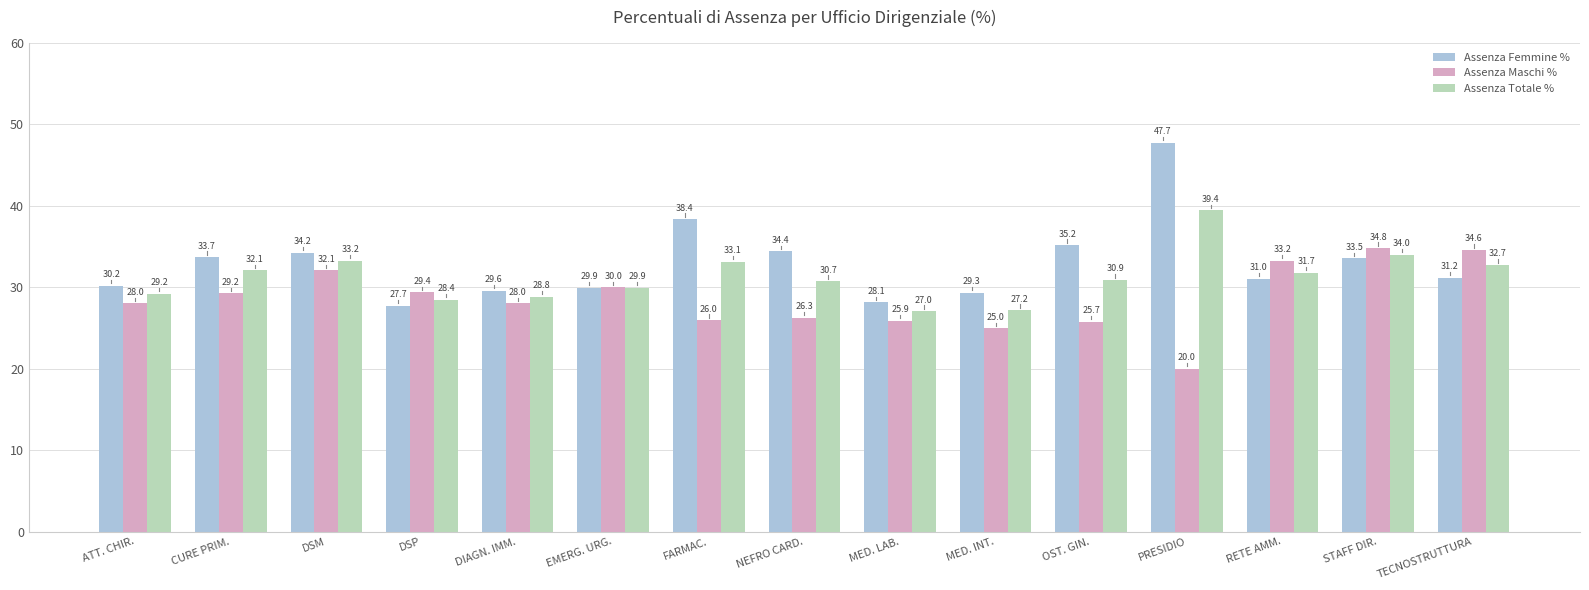

What is the label of the 9th bar from the left?

MED. LAB.